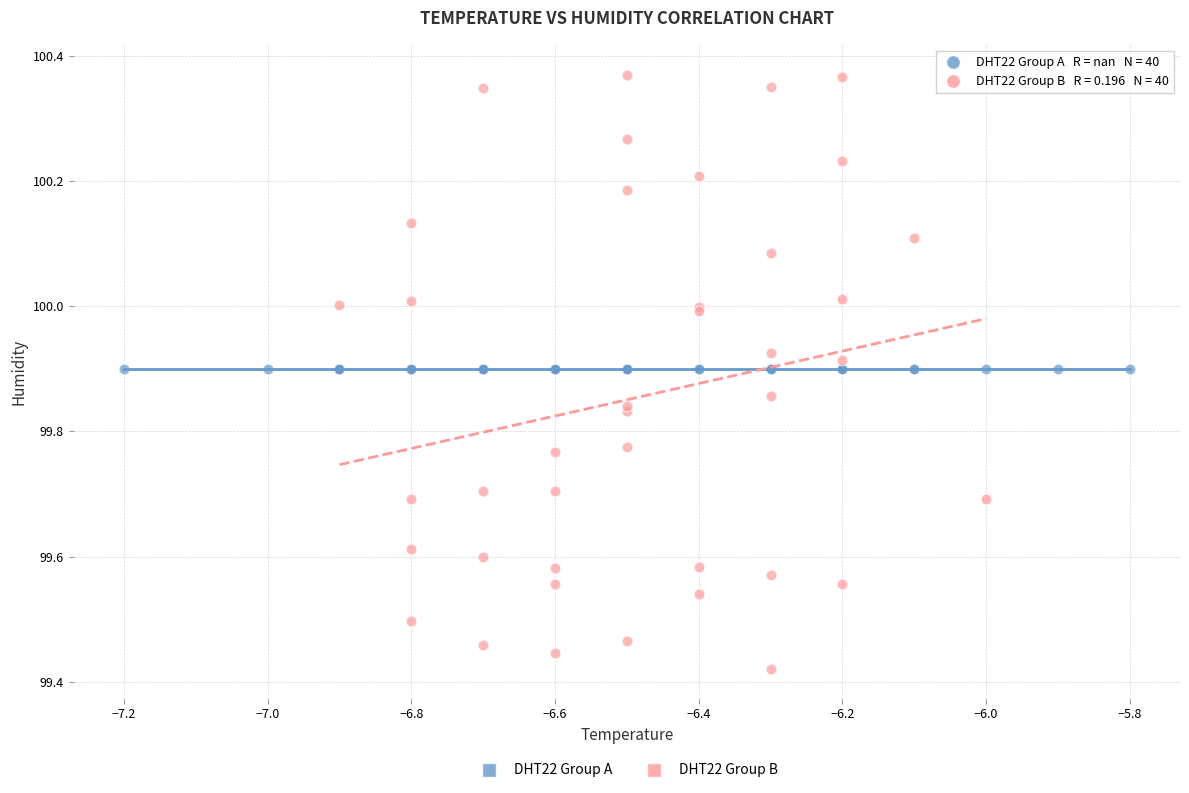

Which series contains the lowest Y value?

DHT22 Group B